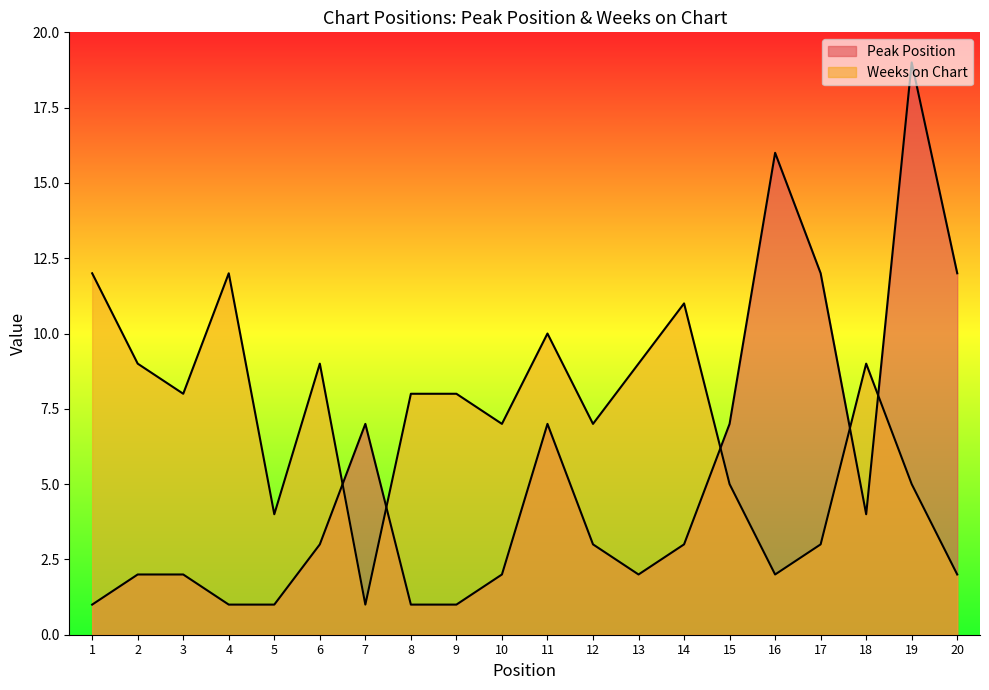

What is the total value across all series at 18?

13